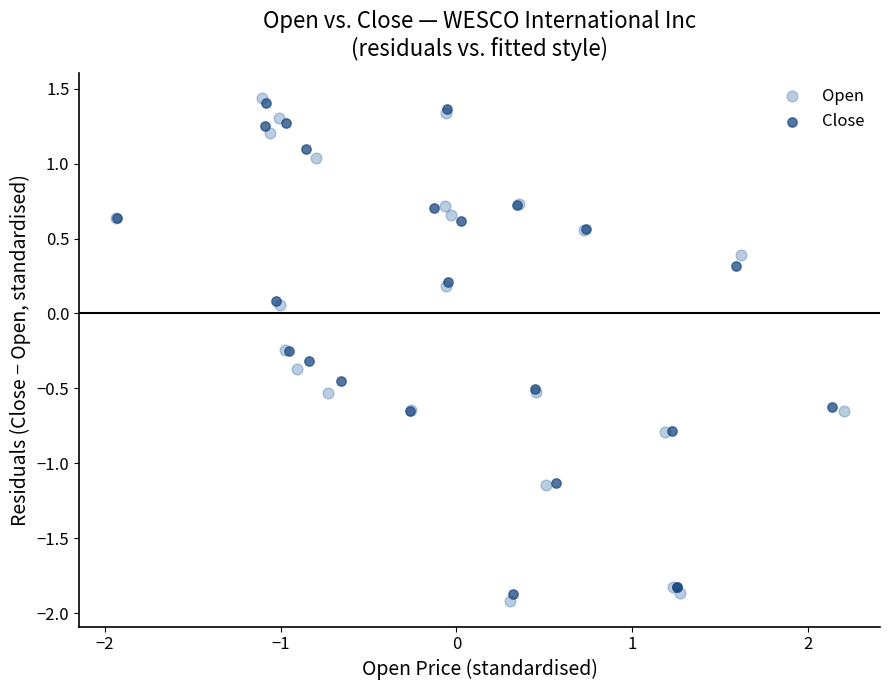

Which series reaches the maximum Y coordinate?

Open